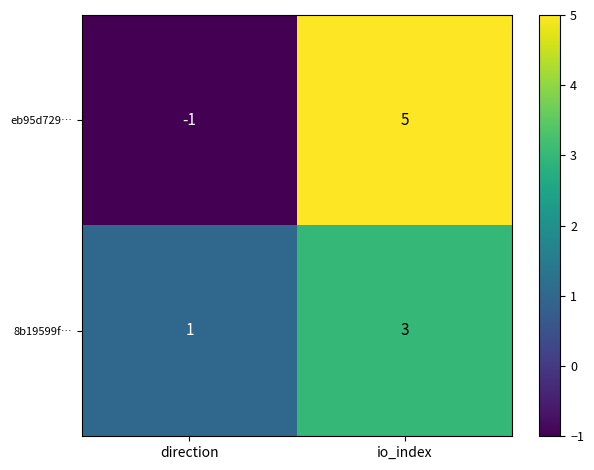

Which series has the largest range (max minus min)?

eb95d729…